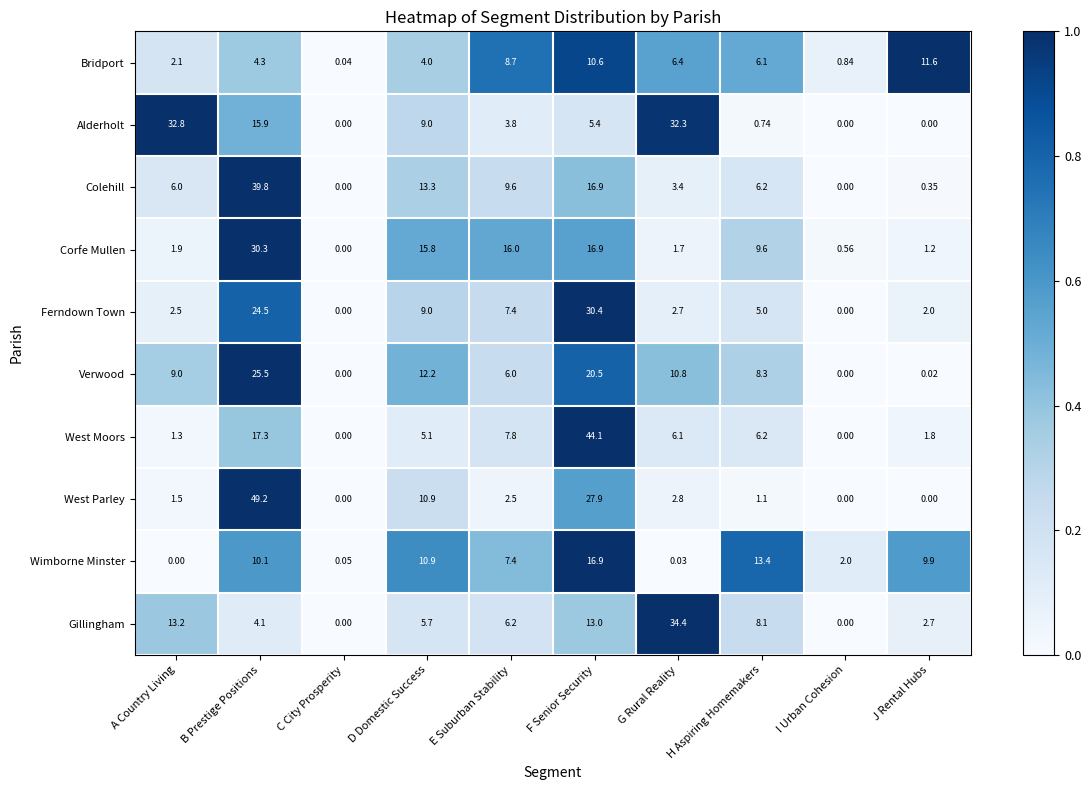

Which series has the widest spread of values?

West Parley